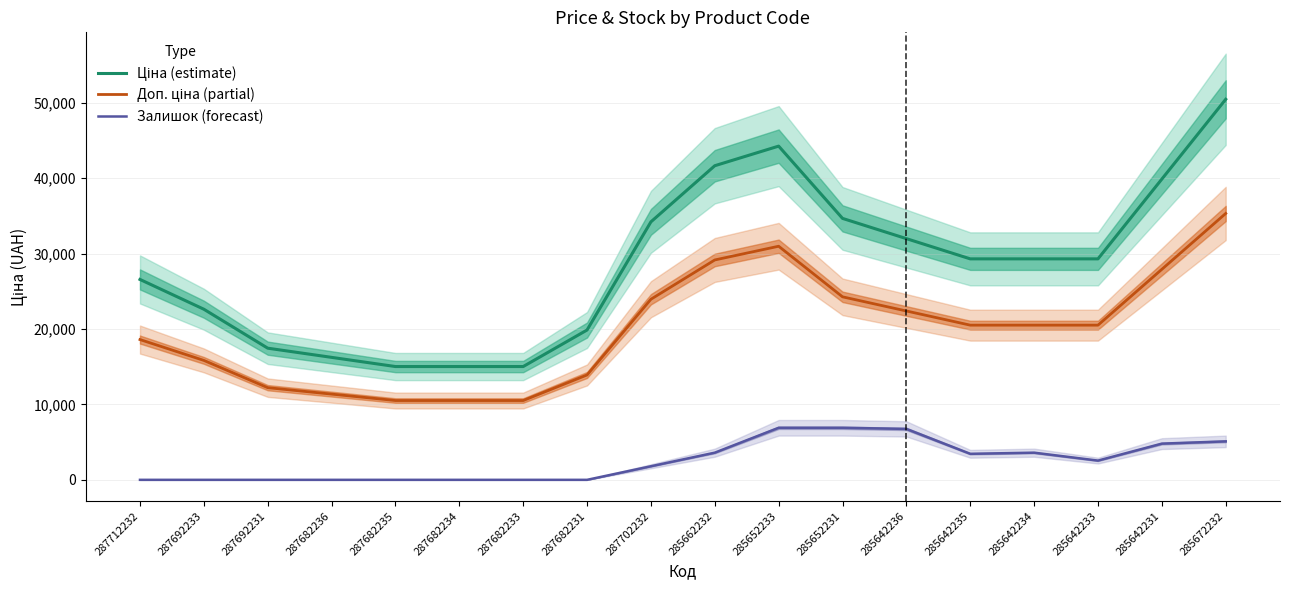

What is the difference between the highest and lowest values at 285642235?

25844.9